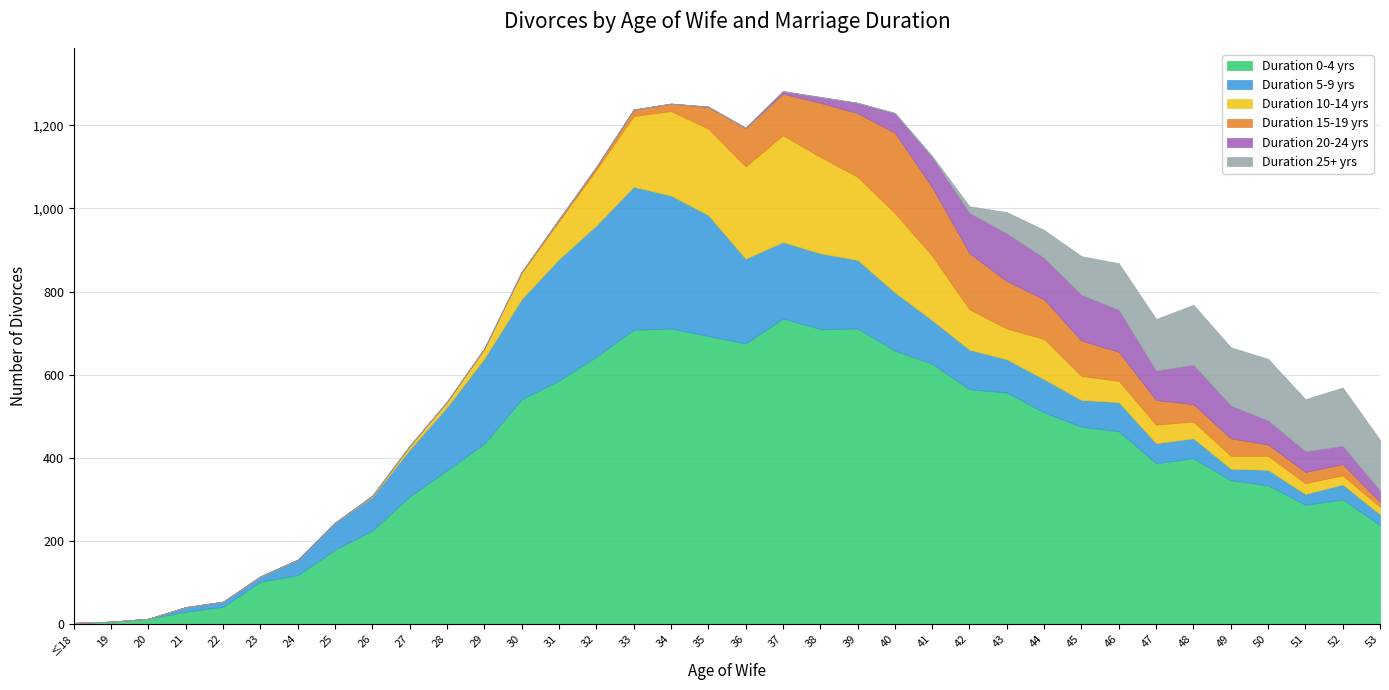

At which label is Duration 5-9 yrs closest to 172?

39